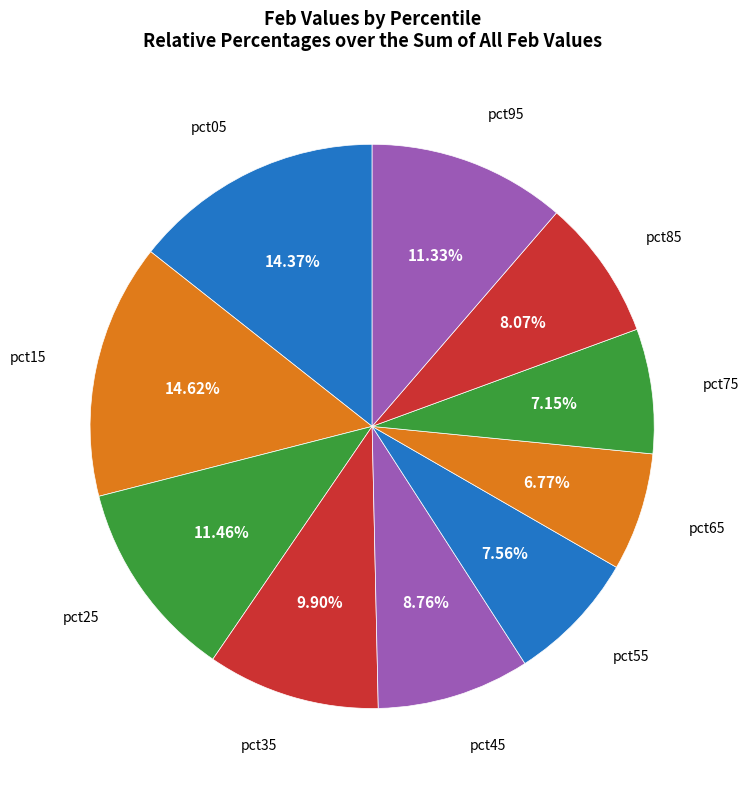

To the nearest percent, what is the average slice percentage?

10%